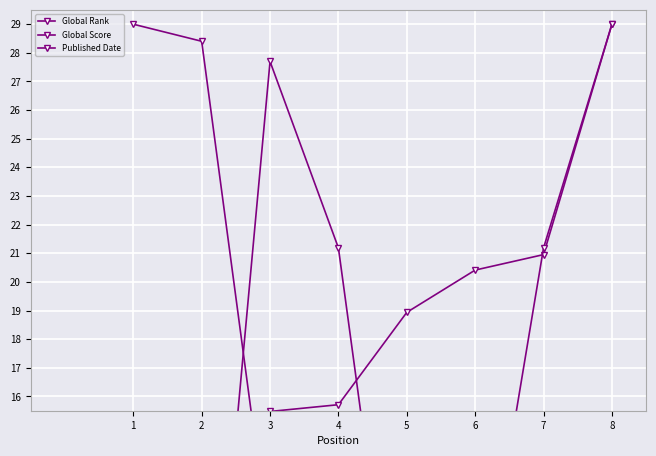

Which series ends up on top after the final intersection of Global Rank and Published Date?

Published Date